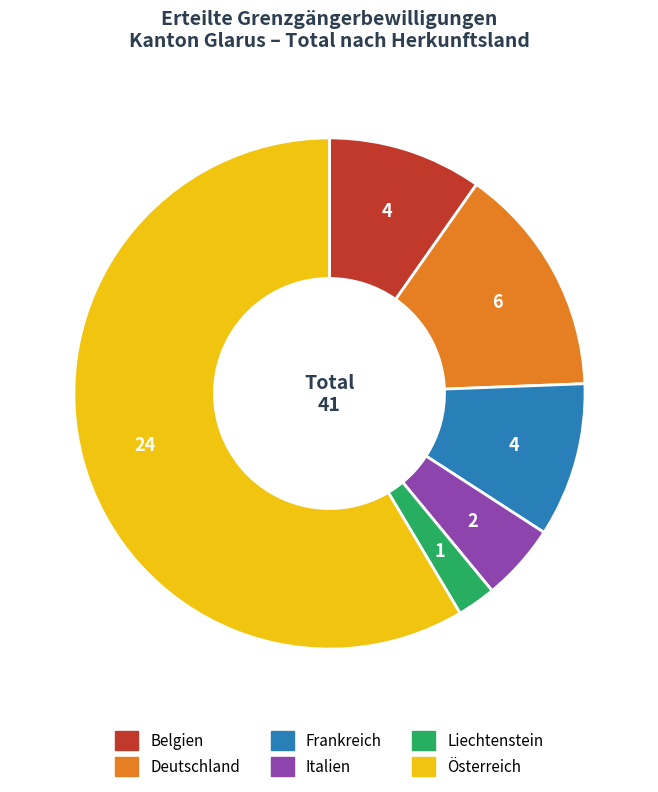

How many slices are in this pie chart?

6